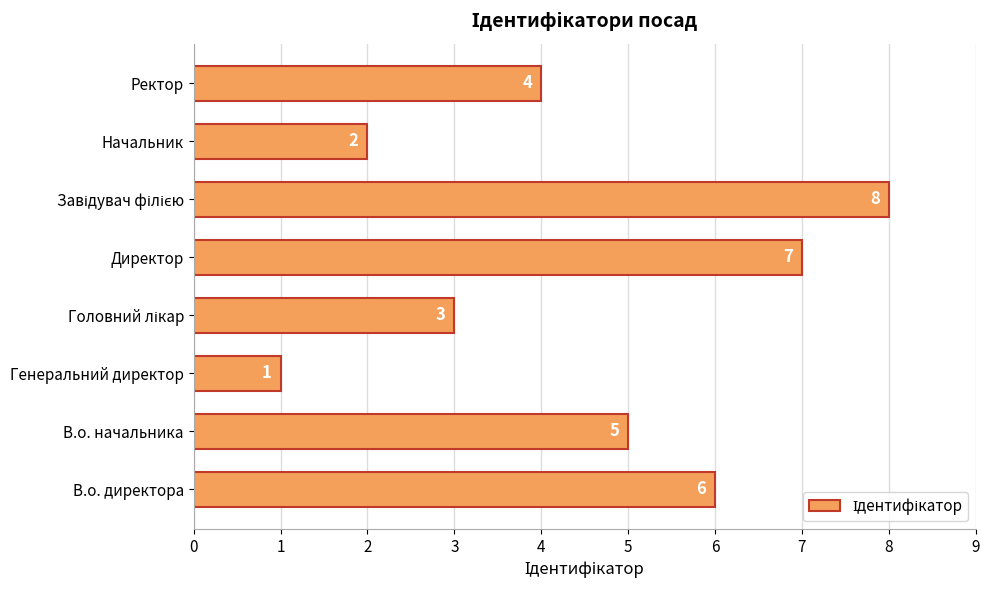

Are the bars horizontal?

Yes